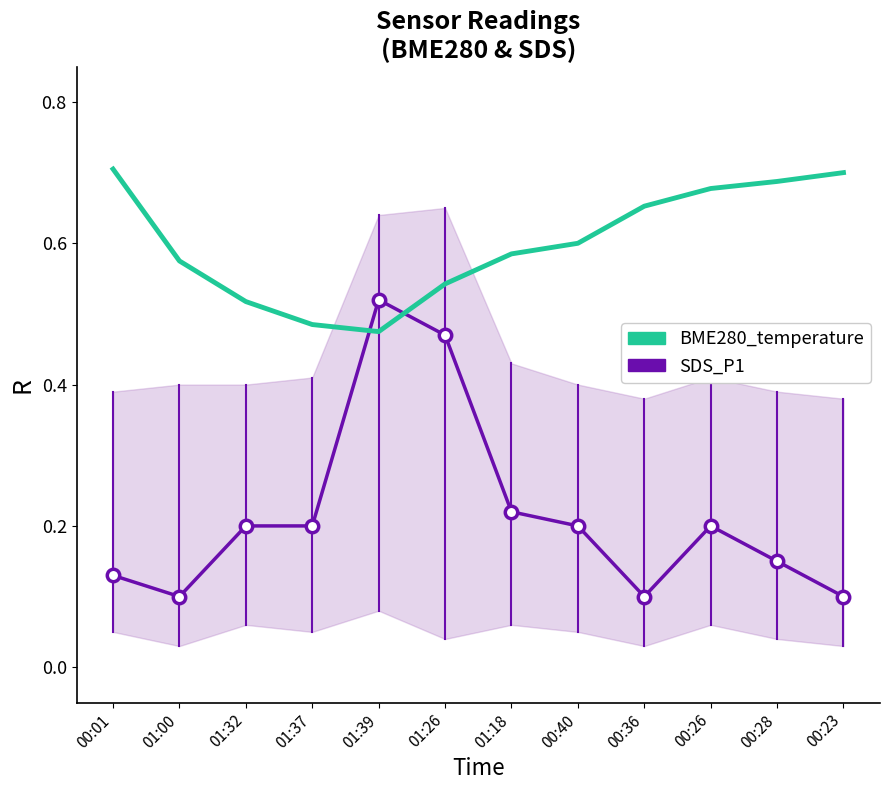

At which category is the sum across all series the highest?

01:26